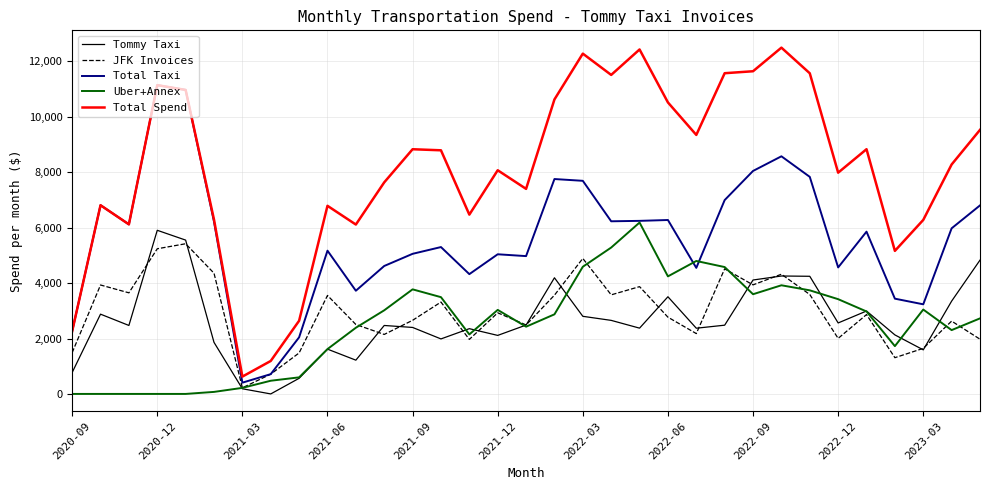

True or false: Tommy Taxi and Total Spend cross at least once.

False